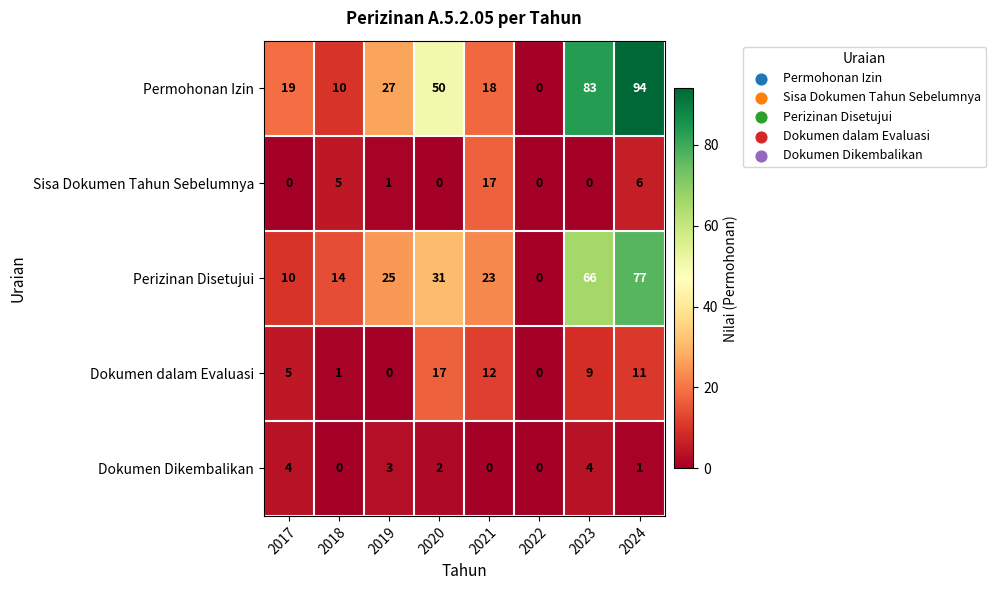

The value of Sisa Dokumen Tahun Sebelumnya at 2017 is 0. True or false?

True